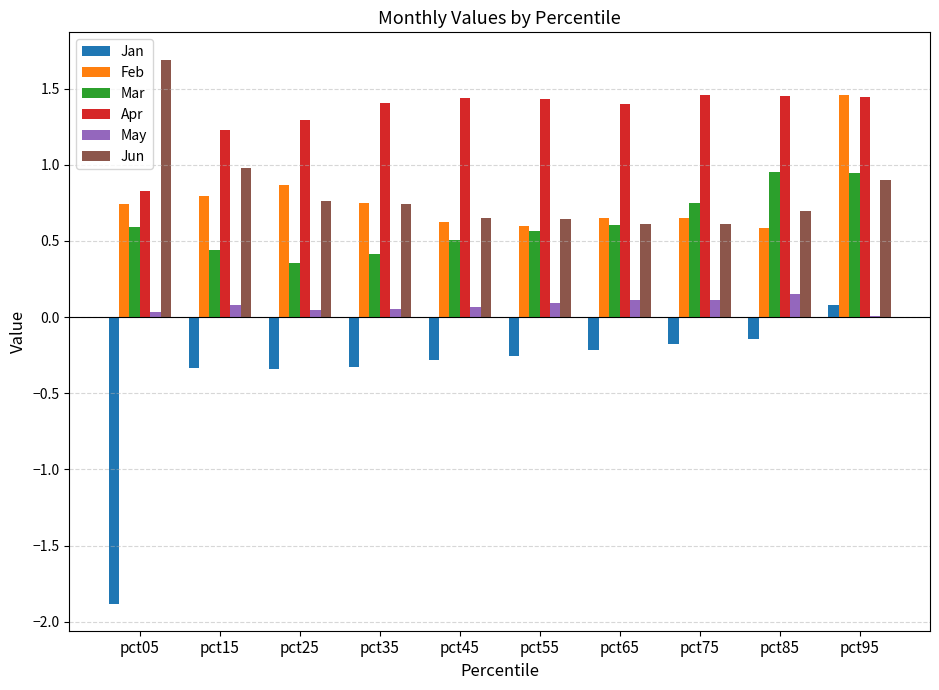

Is the value of Jan at pct05 greater than the value of Apr at pct15?

No